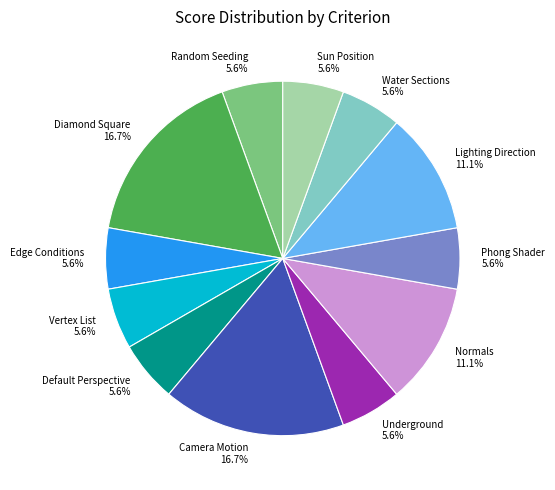

Count the number of slices in the pie.

12